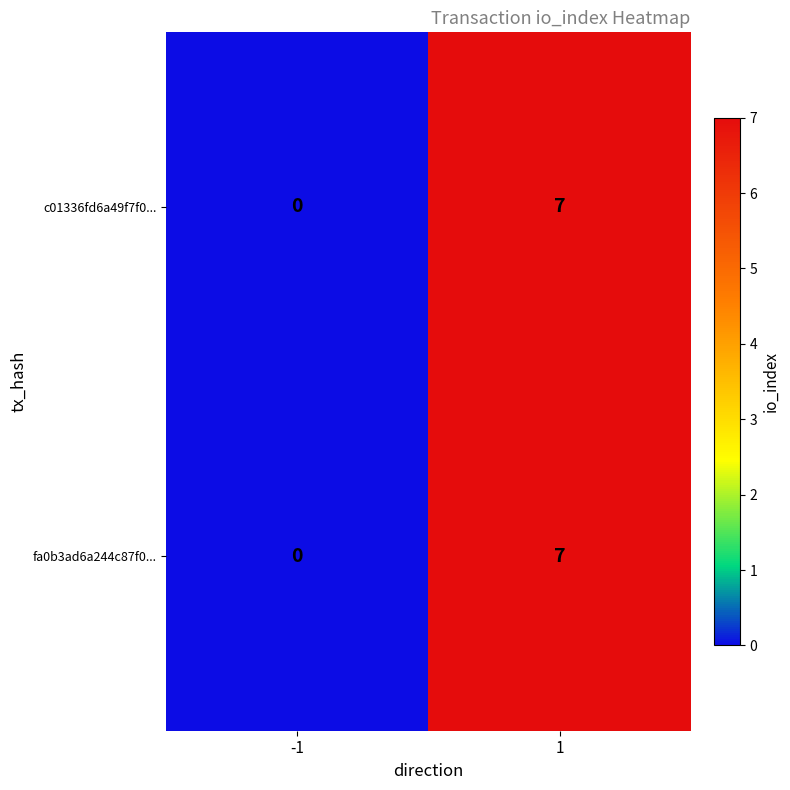

Is the value of fa0b3ad6a244c87f0... at -1 greater than the value of c01336fd6a49f7f0... at 1?

No